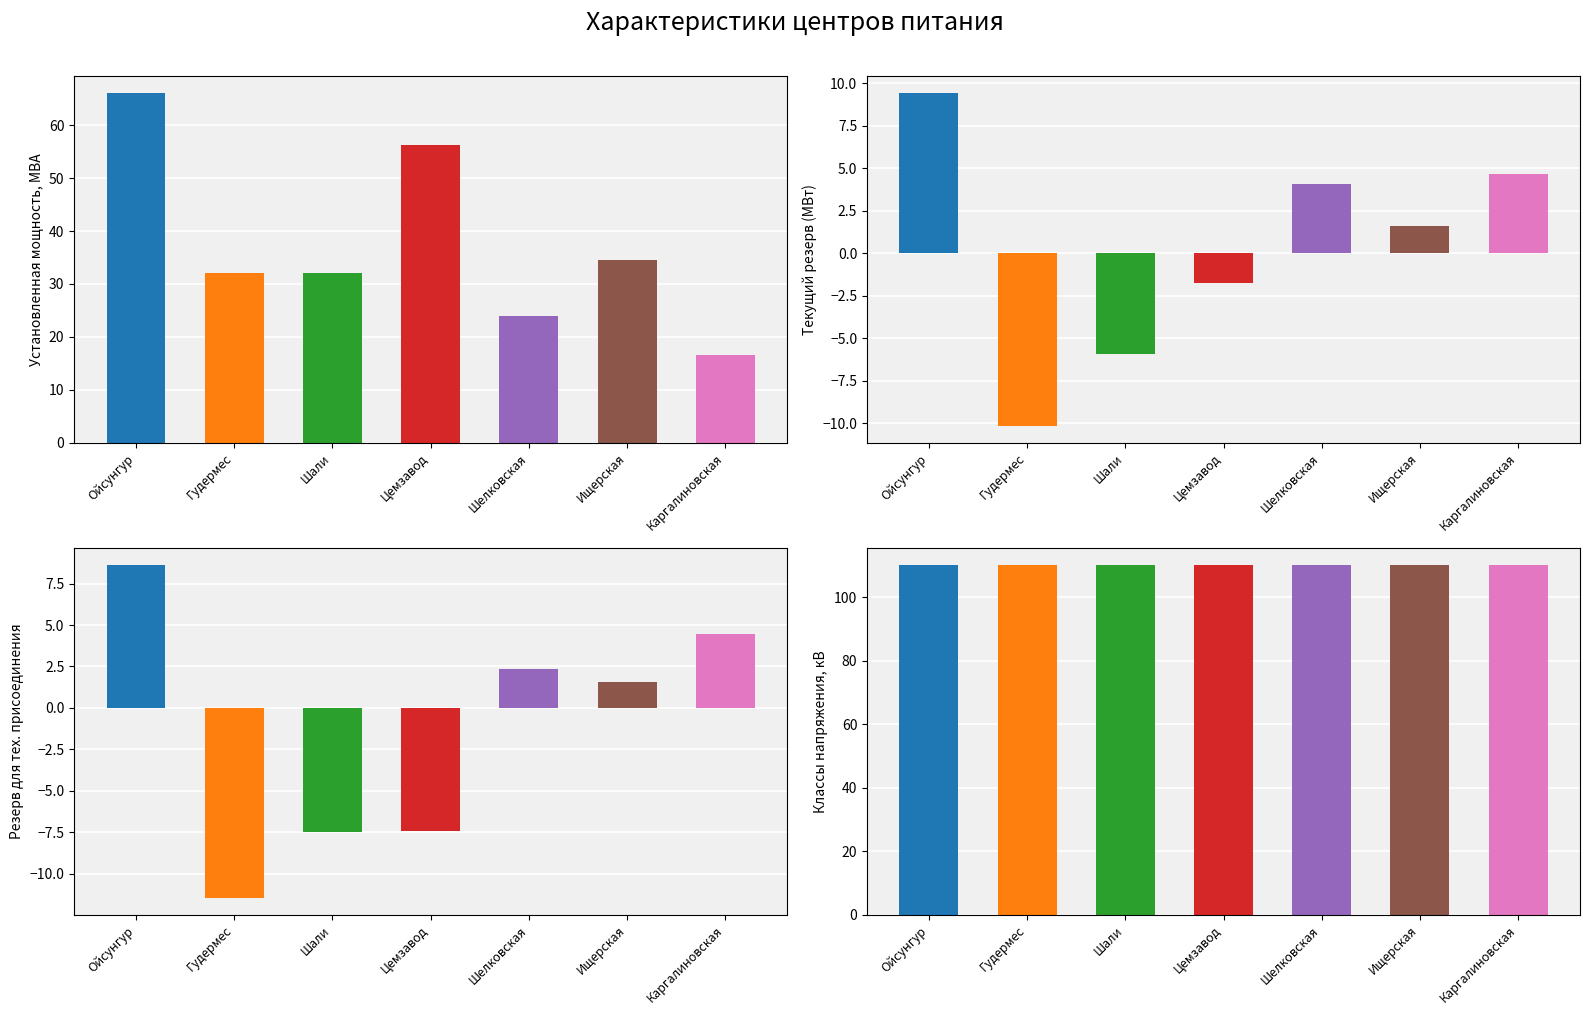

Reading right to left, transcribe all the data shown in this chart.

Установленная мощность, МВА: ПС 110/35/10 "Каргалиновская"=16.5	ПС 110/35/10/6 "Ищерская"=34.5	ПС 110/35/10 "Шелковская"=24.0	ПС 110/35/6 "Цемзавод"=56.3	ПС 110/35/10 "Шали"=32.0	ПС 110/35/6 "Гудермес"=32.0	ПС 110/35/6 "Ойсунгур"=66.0
Текущий резерв (МВт): ПС 110/35/10 "Каргалиновская"=4.6	ПС 110/35/10/6 "Ищерская"=1.6	ПС 110/35/10 "Шелковская"=4.1	ПС 110/35/6 "Цемзавод"=-1.8	ПС 110/35/10 "Шали"=-5.9	ПС 110/35/6 "Гудермес"=-10.2	ПС 110/35/6 "Ойсунгур"=9.4
Резерв для тех. присоединения: ПС 110/35/10 "Каргалиновская"=4.5	ПС 110/35/10/6 "Ищерская"=1.6	ПС 110/35/10 "Шелковская"=2.3	ПС 110/35/6 "Цемзавод"=-7.4	ПС 110/35/10 "Шали"=-7.5	ПС 110/35/6 "Гудермес"=-11.5	ПС 110/35/6 "Ойсунгур"=8.6
Классы напряжения, кВ: ПС 110/35/10 "Каргалиновская"=110.0	ПС 110/35/10/6 "Ищерская"=110.0	ПС 110/35/10 "Шелковская"=110.0	ПС 110/35/6 "Цемзавод"=110.0	ПС 110/35/10 "Шали"=110.0	ПС 110/35/6 "Гудермес"=110.0	ПС 110/35/6 "Ойсунгур"=110.0